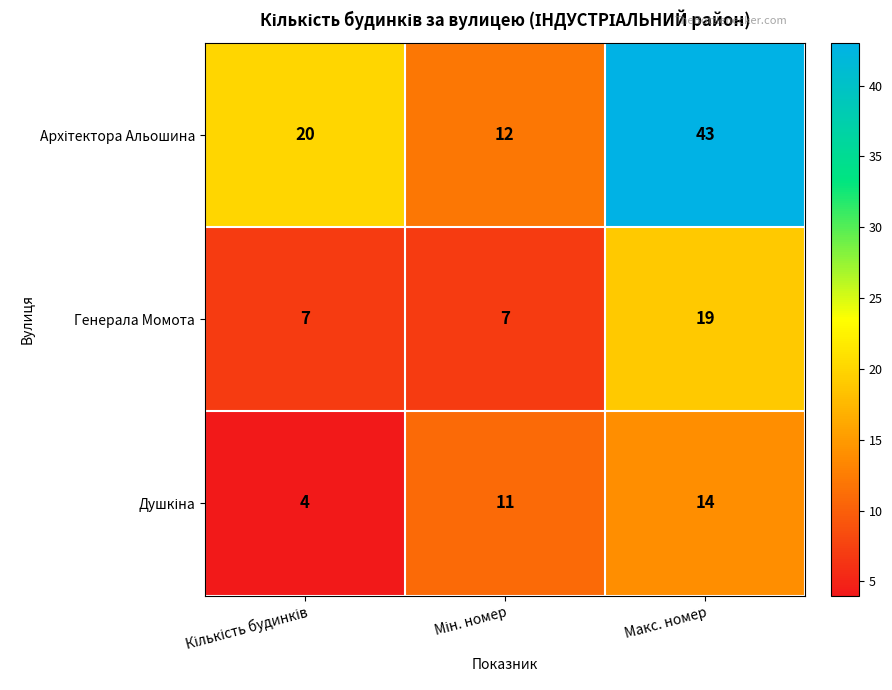

What is the difference between the highest and lowest values at Макс. номер?

29